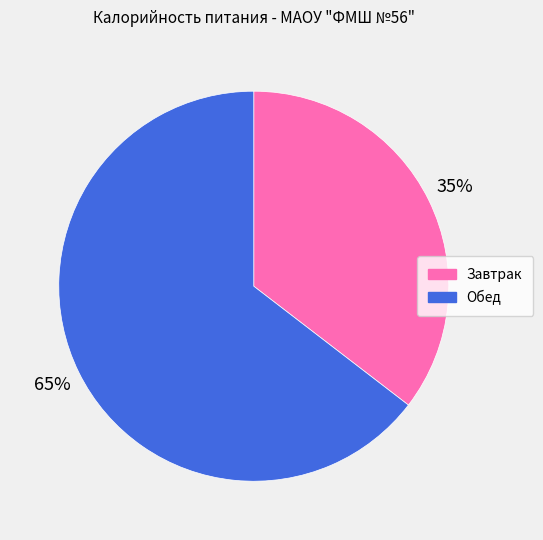

What is the smallest slice in the pie chart?

Завтрак